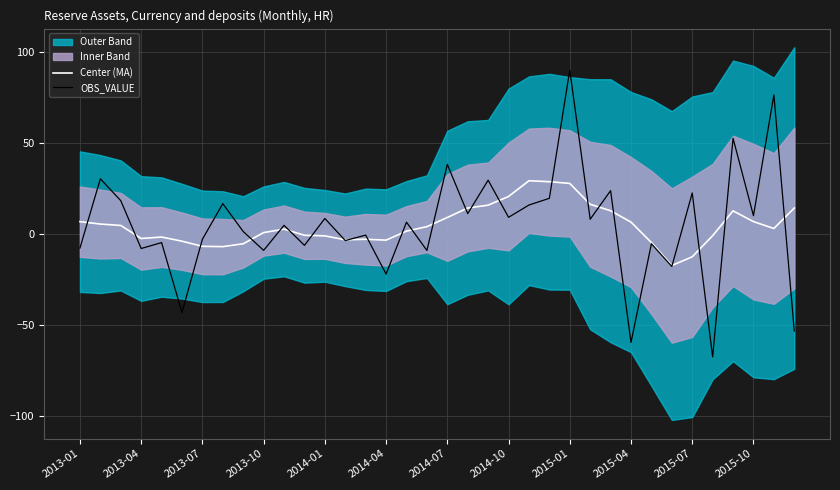

How many times do Center (MA) and OBS_VALUE cross each other?

24